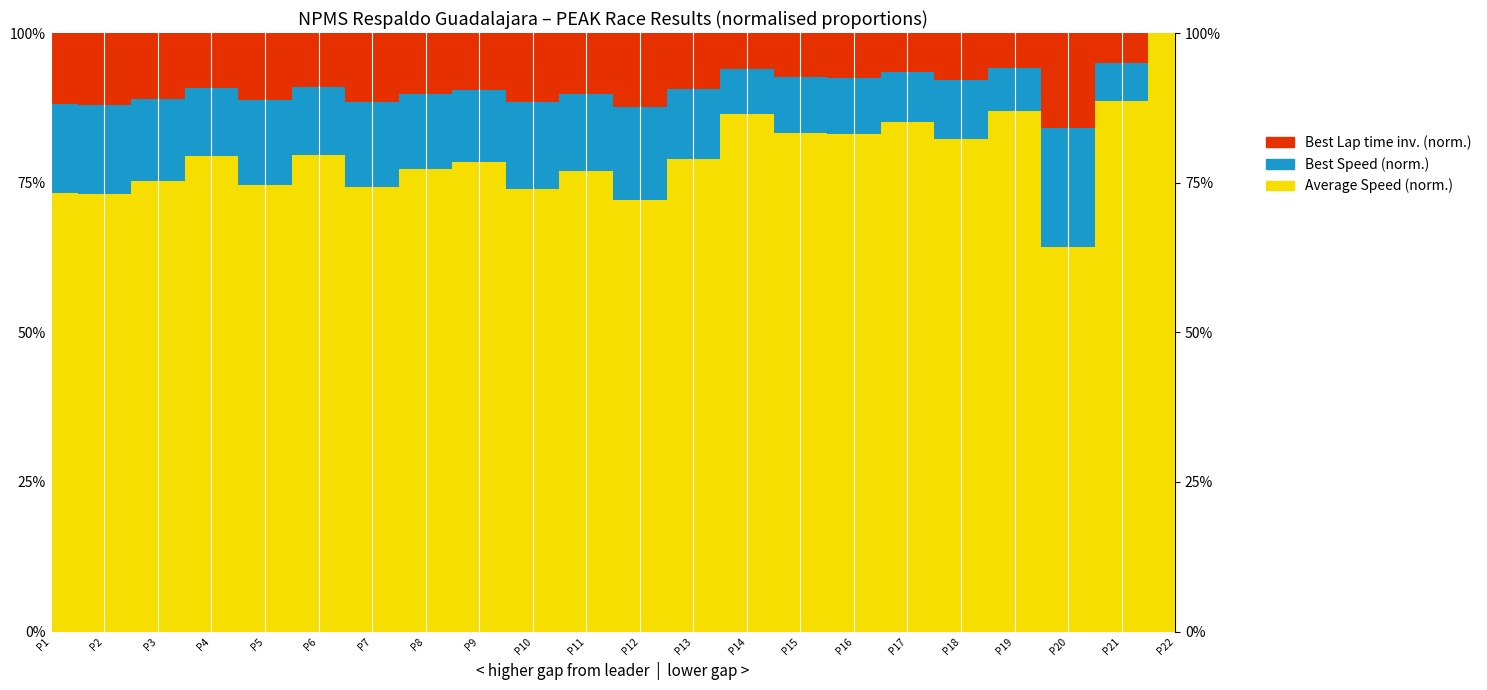

Reading left to right, transcribe all the data shown in this chart.

Total Laps: Rubén García Jr=158.0	Abraham Calderón=158.0	Irwin Vences=158.0	Jake Cosío (N)=158.0	Salvador de Alba Jr=158.0	Jorge Goeters=158.0	Michael Dörrbecker=158.0	Manolín Gutiérrez=158.0	Rubén Pardo=158.0	Xavi Razo=158.0	Rodrigo Rejón=157.0	Rubén Rovelo=156.0	Santiago Tovar=156.0	Hugo Oliveras=156.0	Max González=154.0	Omar Jurado (N)=135.0	Enrique Baca=134.0	Rogelio López=116.0	José Luis Ramirez=113.0	Michel Jourdain Jr=62.0	Alejandro Gonzalez=46.0	Abraham Jurado=26.0
Total Time: Rubén García Jr=7296.5	Abraham Calderón=7296.7	Irwin Vences=7297.3	Jake Cosío (N)=7297.8	Salvador de Alba Jr=7298.7	Jorge Goeters=7298.9	Michael Dörrbecker=7299.3	Manolín Gutiérrez=7299.9	Rubén Pardo=7300.4	Xavi Razo=7309.4	Rodrigo Rejón=7301.5	Rubén Rovelo=7232.8	Santiago Tovar=7301.1	Hugo Oliveras=7305.5	Max González=7303.4	Omar Jurado (N)=6104.7	Enrique Baca=7301.4	Rogelio López=5408.4	José Luis Ramirez=5355.1	Michel Jourdain Jr=4530.2	Alejandro Gonzalez=2869.3	Abraham Jurado=2898.3
Best Lap time: Rubén García Jr=31.4	Abraham Calderón=31.4	Irwin Vences=31.5	Jake Cosío (N)=31.7	Salvador de Alba Jr=31.5	Jorge Goeters=31.7	Michael Dörrbecker=31.5	Manolín Gutiérrez=31.6	Rubén Pardo=31.7	Xavi Razo=31.5	Rodrigo Rejón=31.6	Rubén Rovelo=31.4	Santiago Tovar=31.7	Hugo Oliveras=32.0	Max González=31.9	Omar Jurado (N)=31.8	Enrique Baca=32.0	Rogelio López=31.8	José Luis Ramirez=32.0	Michel Jourdain Jr=31.7	Alejandro Gonzalez=32.2	Abraham Jurado=32.4
Best Speed: Rubén García Jr=154.7	Abraham Calderón=154.7	Irwin Vences=154.2	Jake Cosío (N)=153.3	Salvador de Alba Jr=154.3	Jorge Goeters=153.3	Michael Dörrbecker=154.4	Manolín Gutiérrez=153.7	Rubén Pardo=153.5	Xavi Razo=154.5	Rodrigo Rejón=153.8	Rubén Rovelo=154.9	Santiago Tovar=153.3	Hugo Oliveras=151.9	Max González=152.4	Omar Jurado (N)=152.6	Enrique Baca=151.7	Rogelio López=152.7	José Luis Ramirez=151.8	Michel Jourdain Jr=153.4	Alejandro Gonzalez=151.0	Abraham Jurado=149.9
Average Speed: Rubén García Jr=105.2	Abraham Calderón=105.2	Irwin Vences=105.2	Jake Cosío (N)=105.2	Salvador de Alba Jr=105.2	Jorge Goeters=105.2	Michael Dörrbecker=105.2	Manolín Gutiérrez=105.2	Rubén Pardo=105.2	Xavi Razo=105.1	Rodrigo Rejón=104.5	Rubén Rovelo=104.8	Santiago Tovar=103.8	Hugo Oliveras=103.8	Max González=102.5	Omar Jurado (N)=107.5	Enrique Baca=89.2	Rogelio López=104.2	José Luis Ramirez=102.6	Michel Jourdain Jr=66.5	Alejandro Gonzalez=77.9	Abraham Jurado=43.6
Total Distance: Rubén García Jr=213.3	Abraham Calderón=213.3	Irwin Vences=213.3	Jake Cosío (N)=213.3	Salvador de Alba Jr=213.3	Jorge Goeters=213.3	Michael Dörrbecker=213.3	Manolín Gutiérrez=213.3	Rubén Pardo=213.3	Xavi Razo=213.3	Rodrigo Rejón=211.9	Rubén Rovelo=210.6	Santiago Tovar=210.6	Hugo Oliveras=210.6	Max González=207.9	Omar Jurado (N)=182.2	Enrique Baca=180.9	Rogelio López=156.6	José Luis Ramirez=152.6	Michel Jourdain Jr=83.7	Alejandro Gonzalez=62.1	Abraham Jurado=35.1